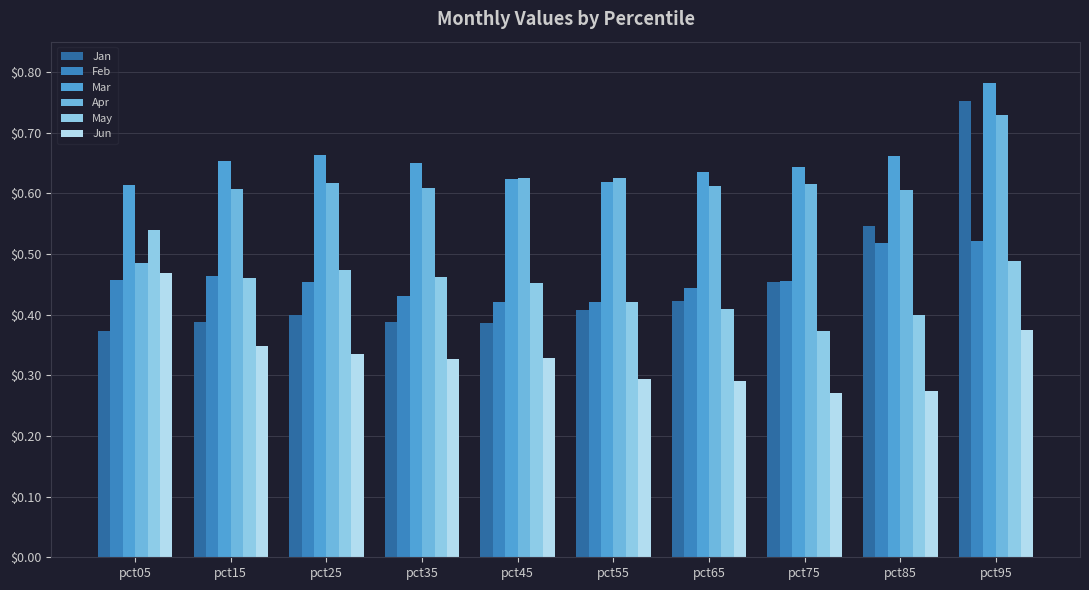

What is the smallest value displayed?

0.3